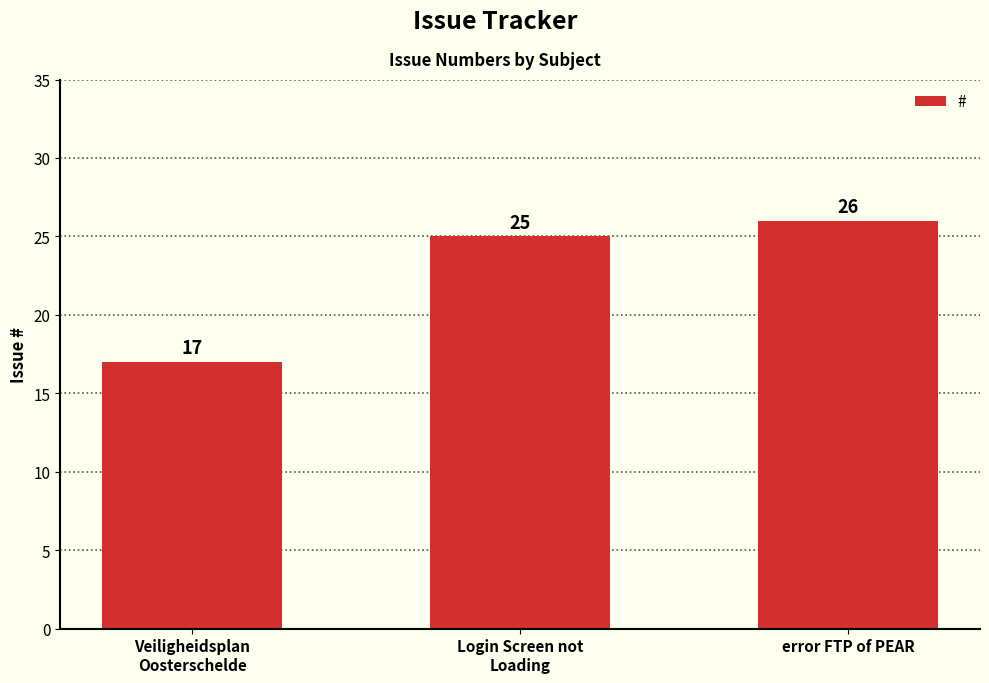

The value at Login Screen not
Loading is 15. True or false?

False